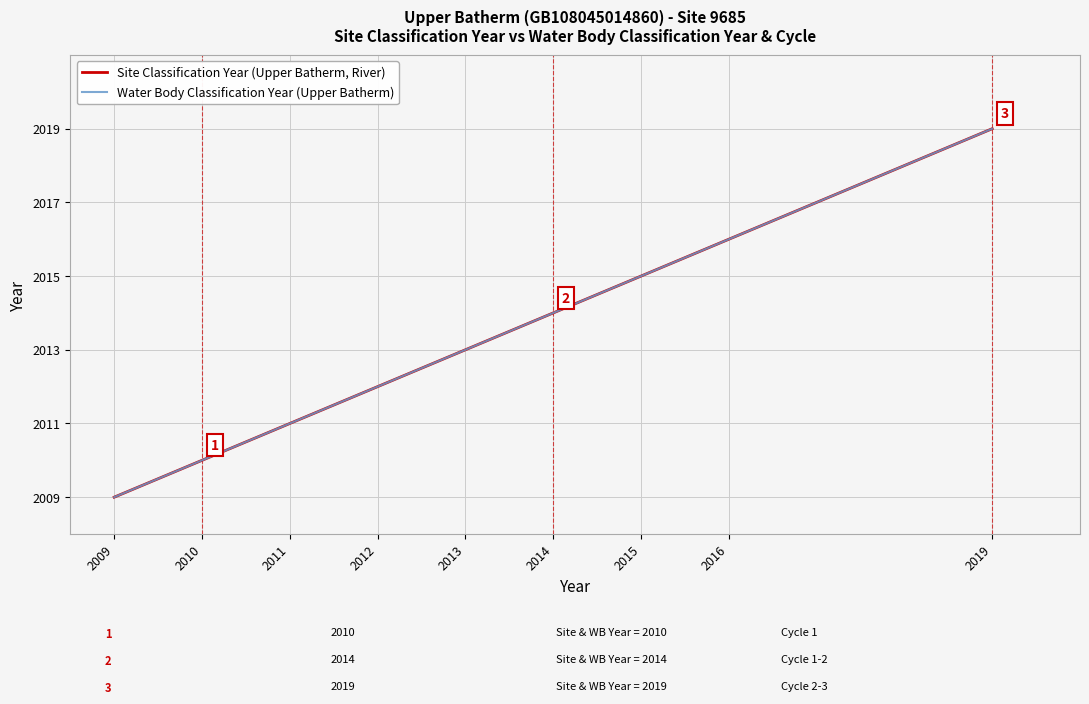

What is the total value across all series at 2015?

4030